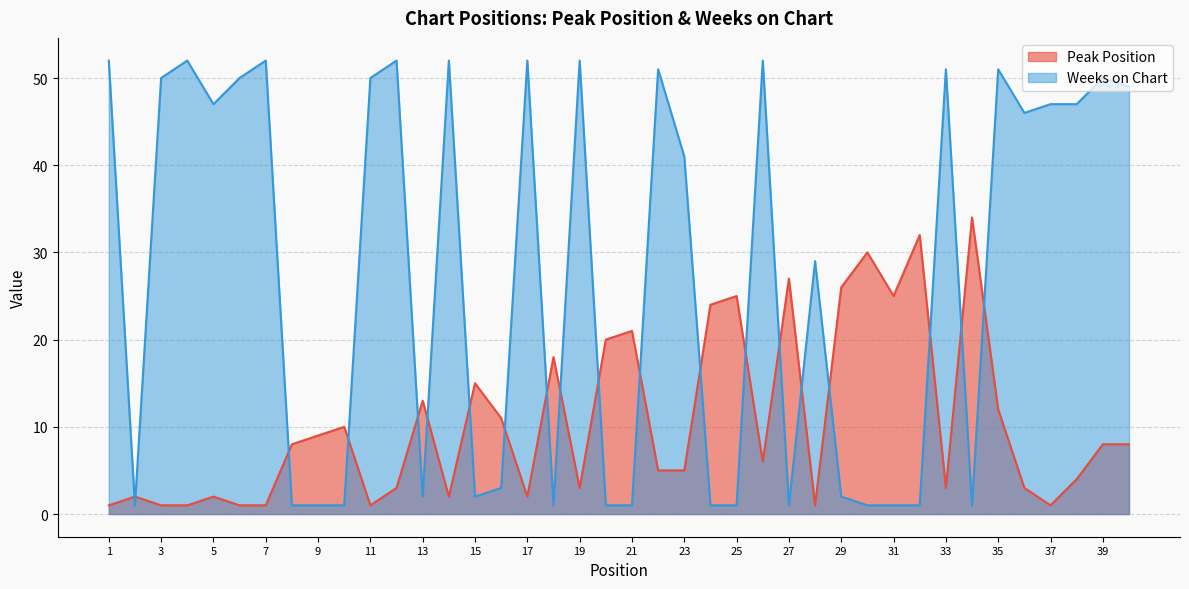

Count the number of categories in the chart.

40